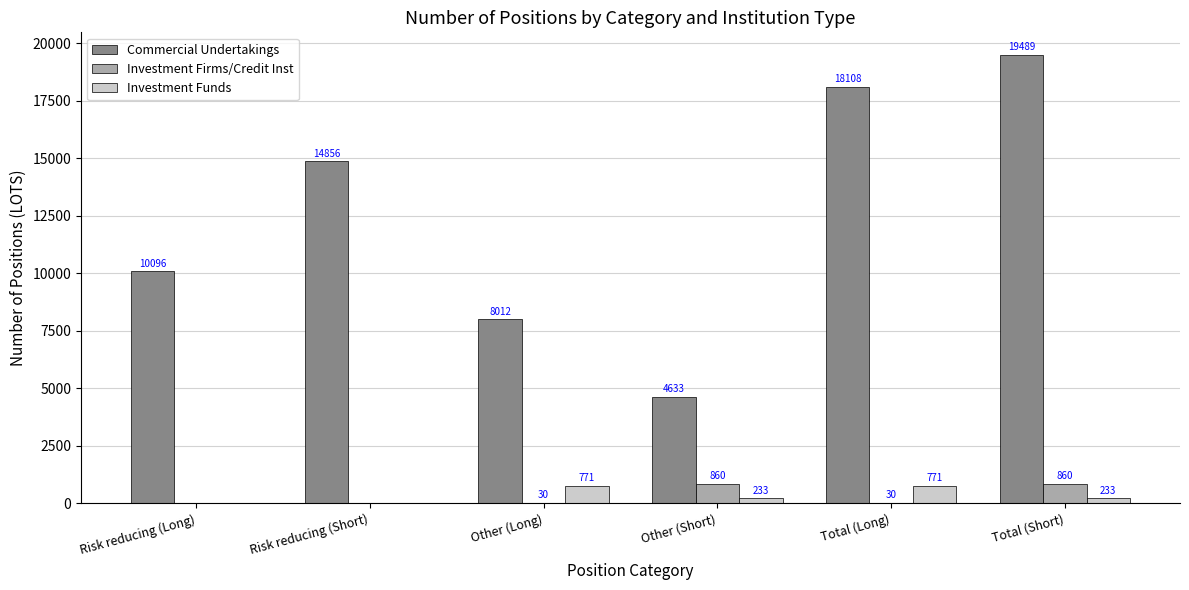

Count the number of data series in this chart.

3